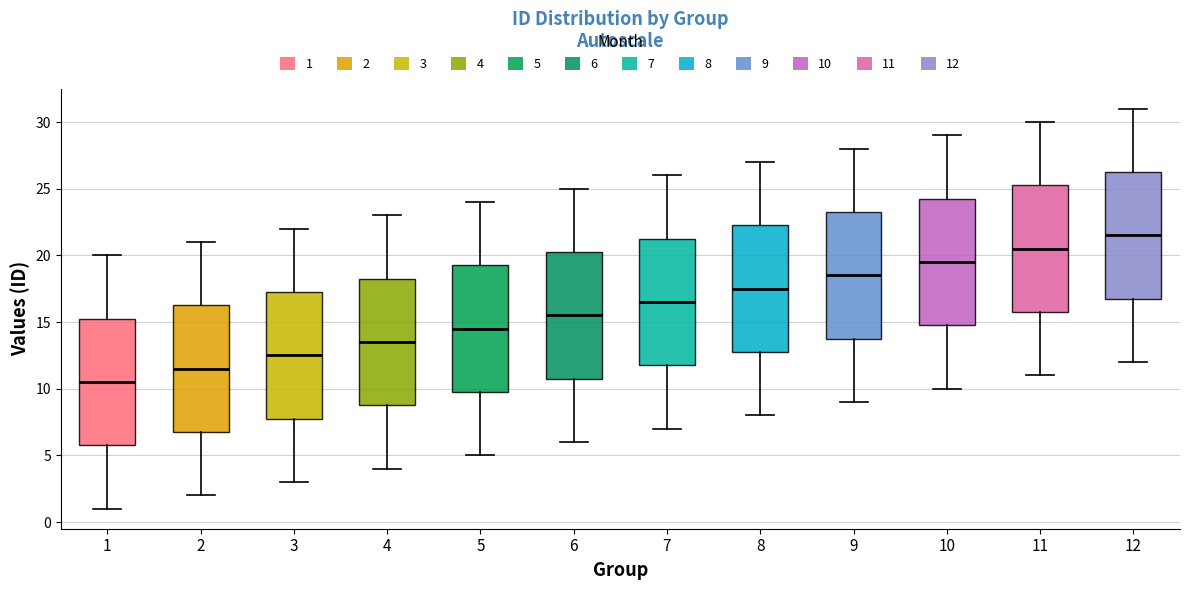

Which box's median line is the highest?

12